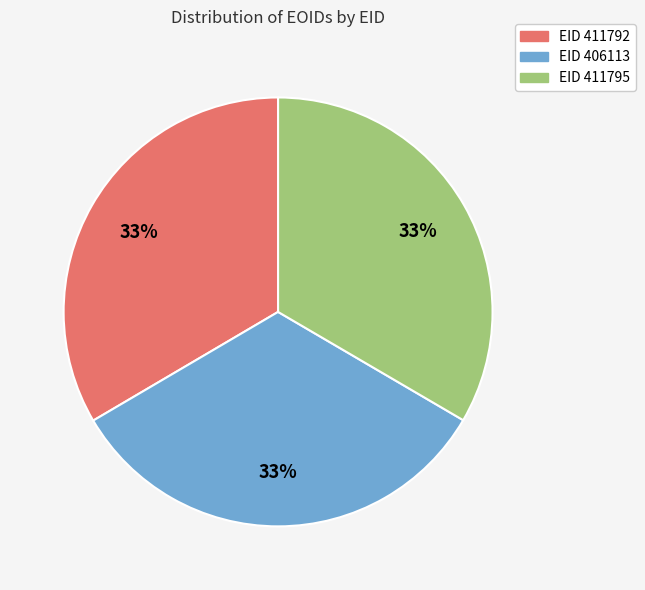

How many segments does this pie chart have?

3